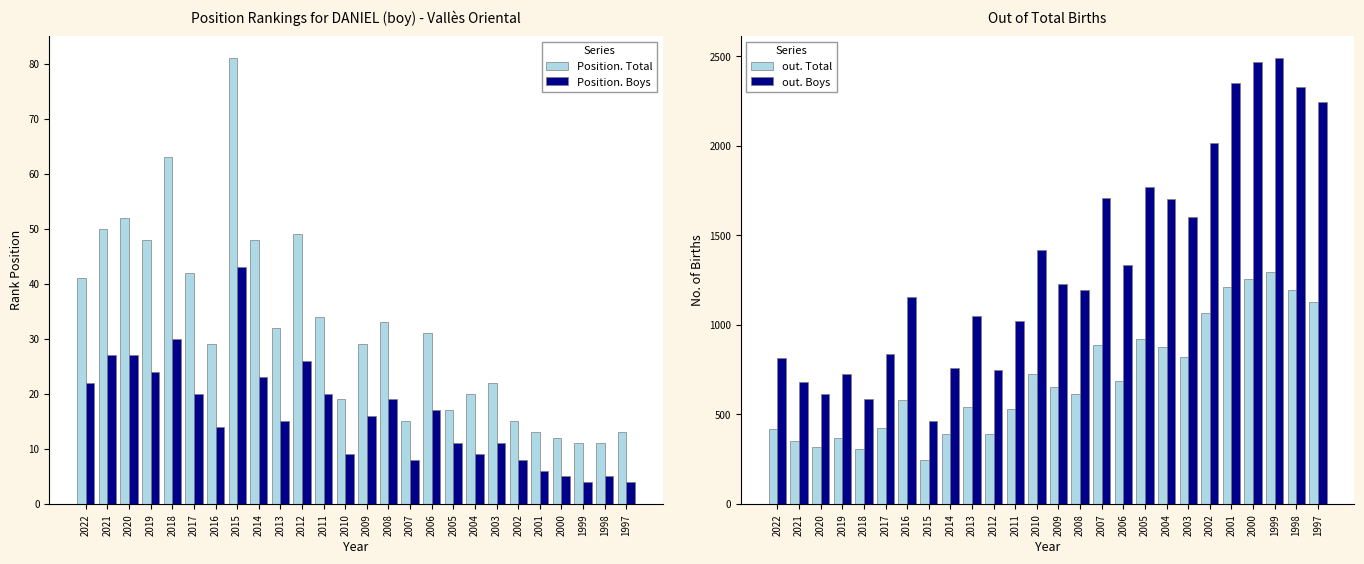

The value of Position. Total at 2022 is 41. True or false?

True